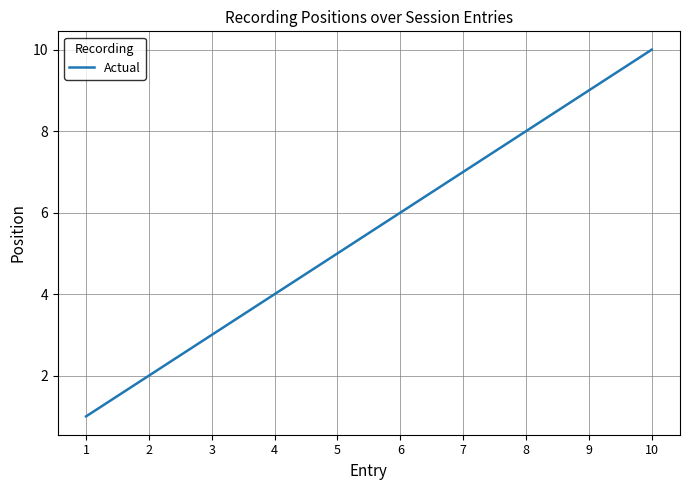

List the labels in order of value, smallest first.

1, 2, 3, 4, 5, 6, 7, 8, 9, 10